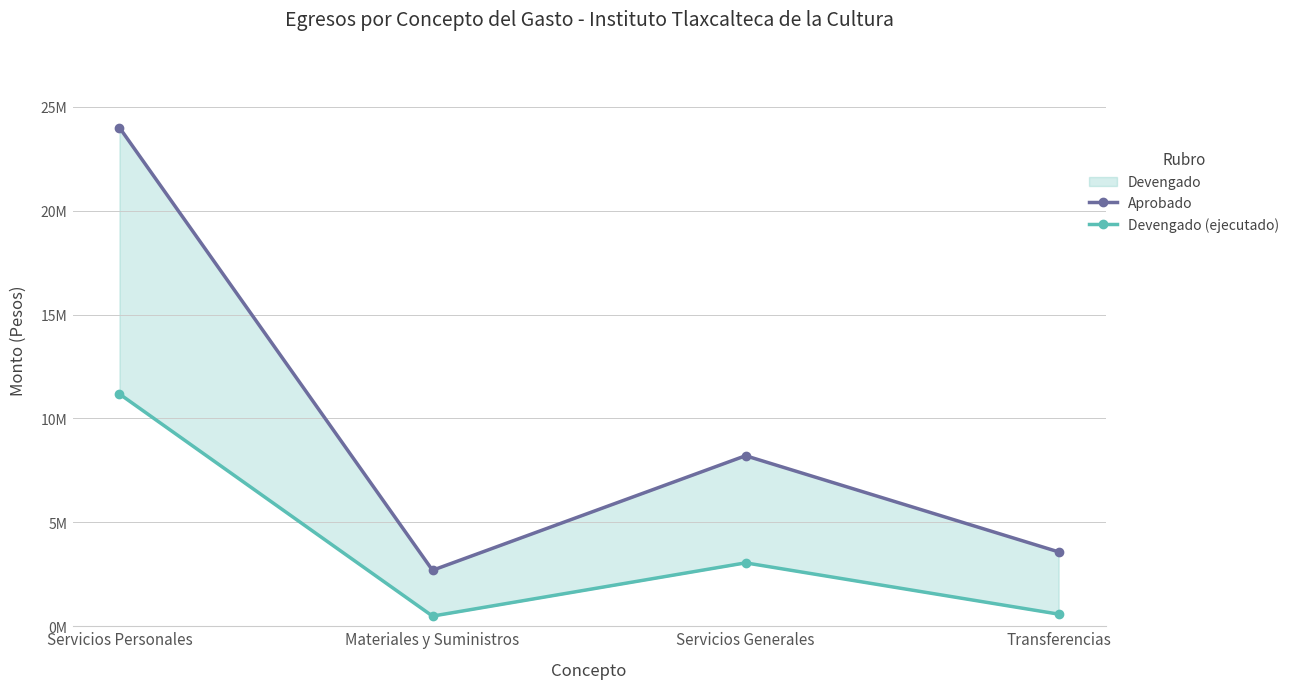

Rank the series by their average value, from lowest to highest.

Devengado (ejecutado), Aprobado